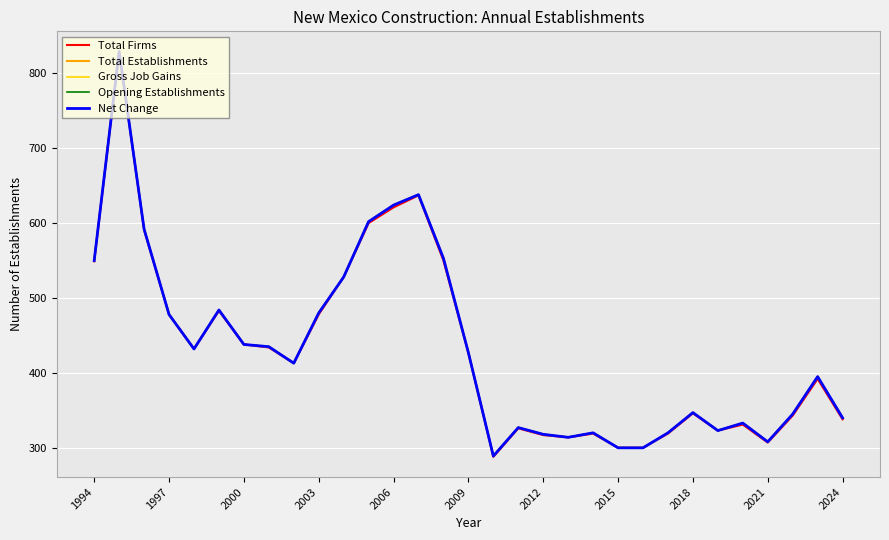

Does the chart display data point markers on the line(s)?

No